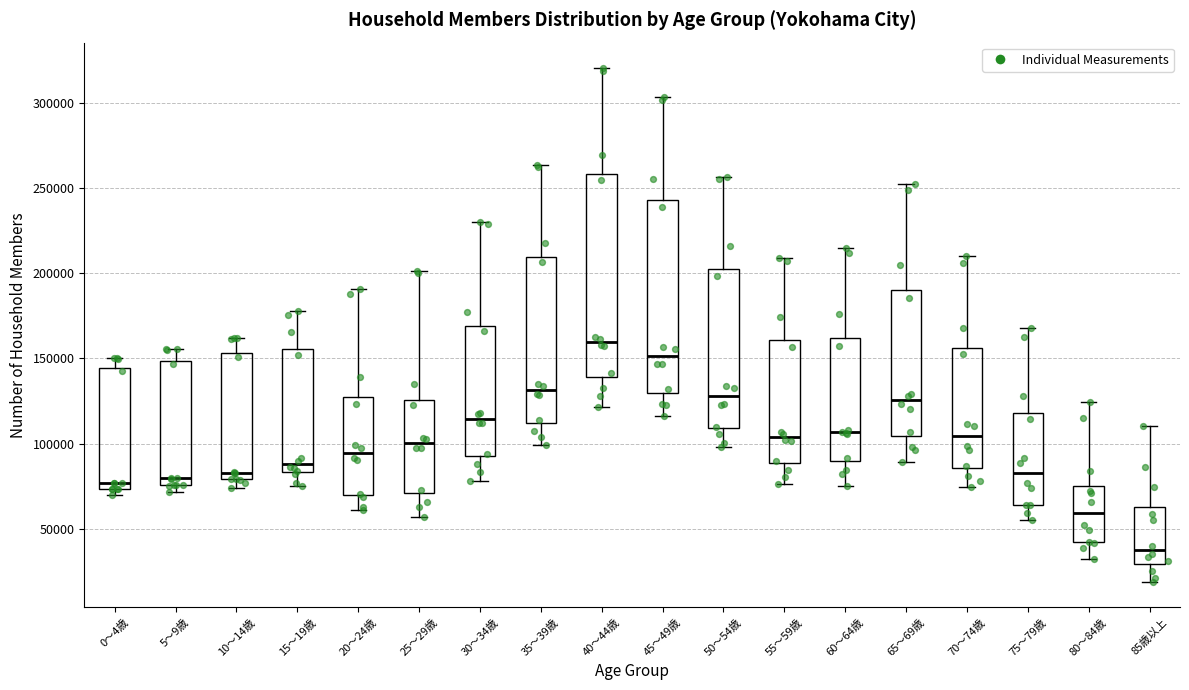

Reading left to right, read every box against the y-axis: the position of its median line, the range the box covers, and the ends of its whiskers. The values are not printed on the chart, so give them approximately, as read against the axis.

0～4歳: median 75000 (just above the box's lower edge), box 75000 to 145000, whiskers 70000 to 150000
5～9歳: median 80000, box 75000 to 150000, whiskers 70000 to 155000
10～14歳: median 85000, box 80000 to 155000, whiskers 75000 to 160000
15～19歳: median 90000, box 85000 to 155000, whiskers 75000 to 180000
20～24歳: median 95000, box 70000 to 125000, whiskers 60000 to 190000
25～29歳: median 100000, box 70000 to 125000, whiskers 55000 to 200000
30～34歳: median 115000, box 95000 to 170000, whiskers 80000 to 230000
35～39歳: median 130000, box 110000 to 210000, whiskers 100000 to 265000
40～44歳: median 160000, box 140000 to 260000, whiskers 120000 to 320000
45～49歳: median 150000, box 130000 to 245000, whiskers 115000 to 305000
50～54歳: median 130000, box 110000 to 205000, whiskers 100000 to 255000
55～59歳: median 105000, box 90000 to 160000, whiskers 75000 to 210000
60～64歳: median 105000, box 90000 to 160000, whiskers 75000 to 215000
65～69歳: median 125000, box 105000 to 190000, whiskers 90000 to 250000
70～74歳: median 105000, box 85000 to 155000, whiskers 75000 to 210000
75～79歳: median 85000, box 65000 to 120000, whiskers 55000 to 170000
80～84歳: median 60000, box 40000 to 75000, whiskers 30000 to 125000
85歳以上: median 40000, box 30000 to 65000, whiskers 20000 to 110000